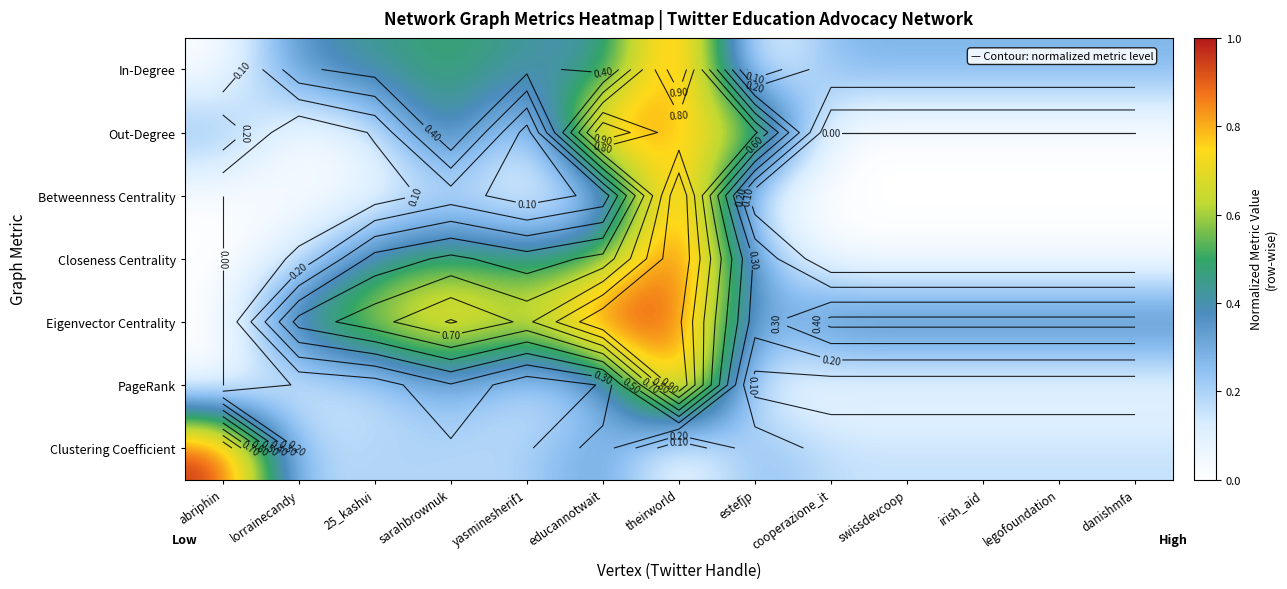

Where is Clustering Coefficient nearest to the value 0?

theirworld